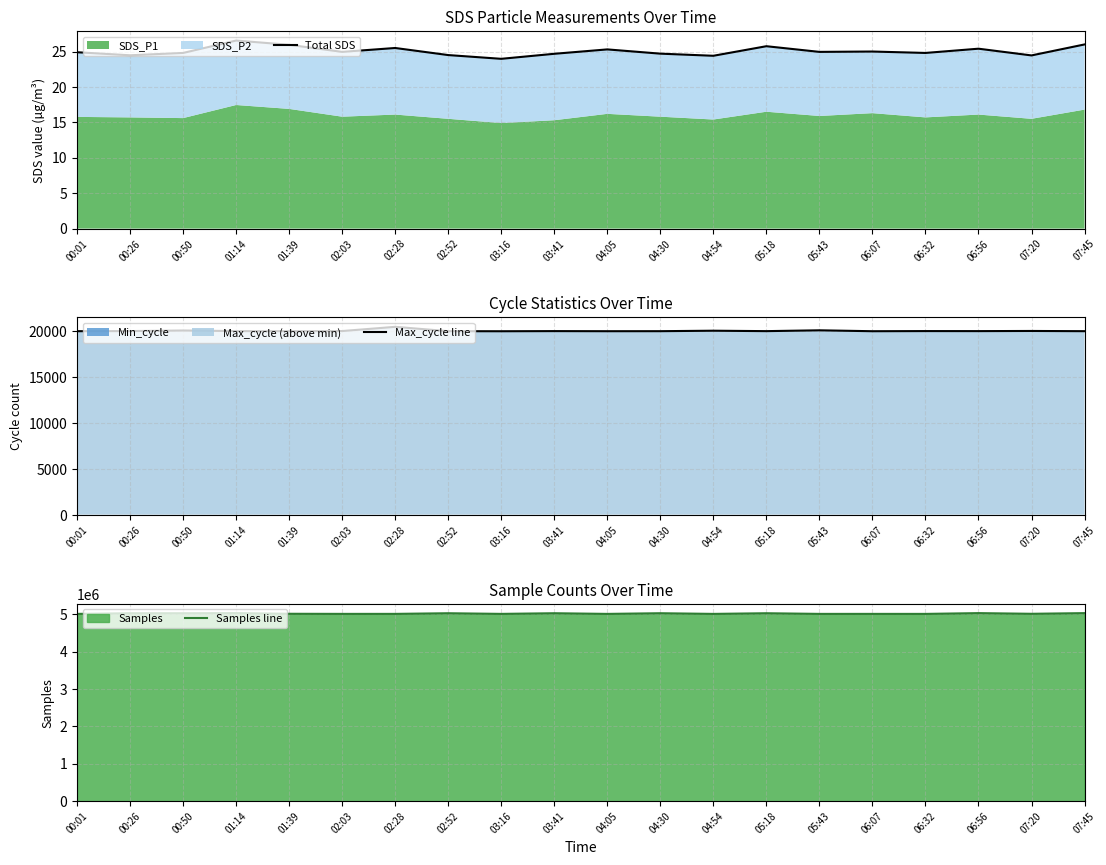

Is it true that Total SDS equals 24.5 at 02:52?

True